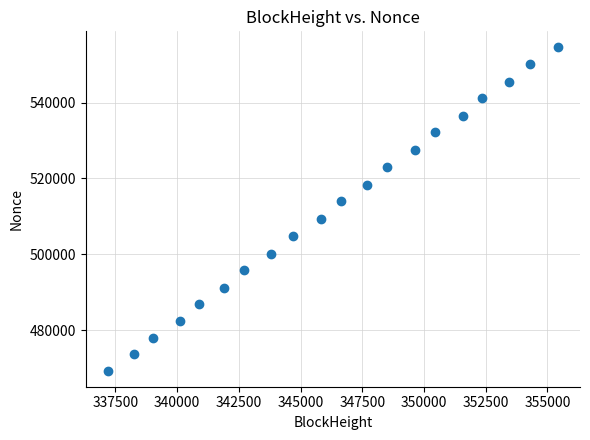

What is the range of Y values (max minus min)?

85151